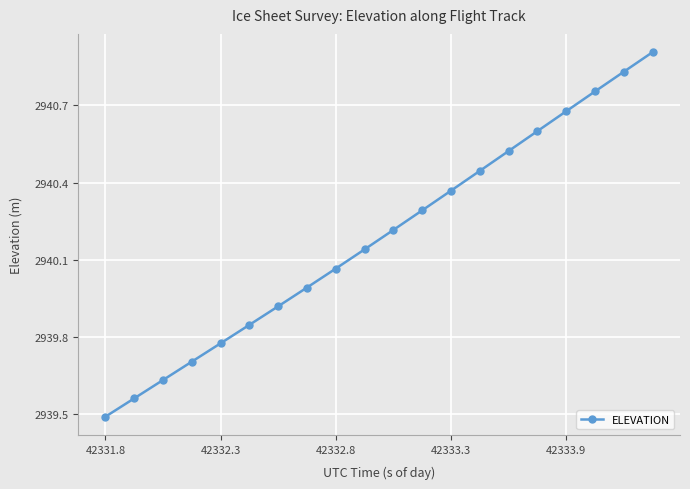

How many series are shown in this chart?

1